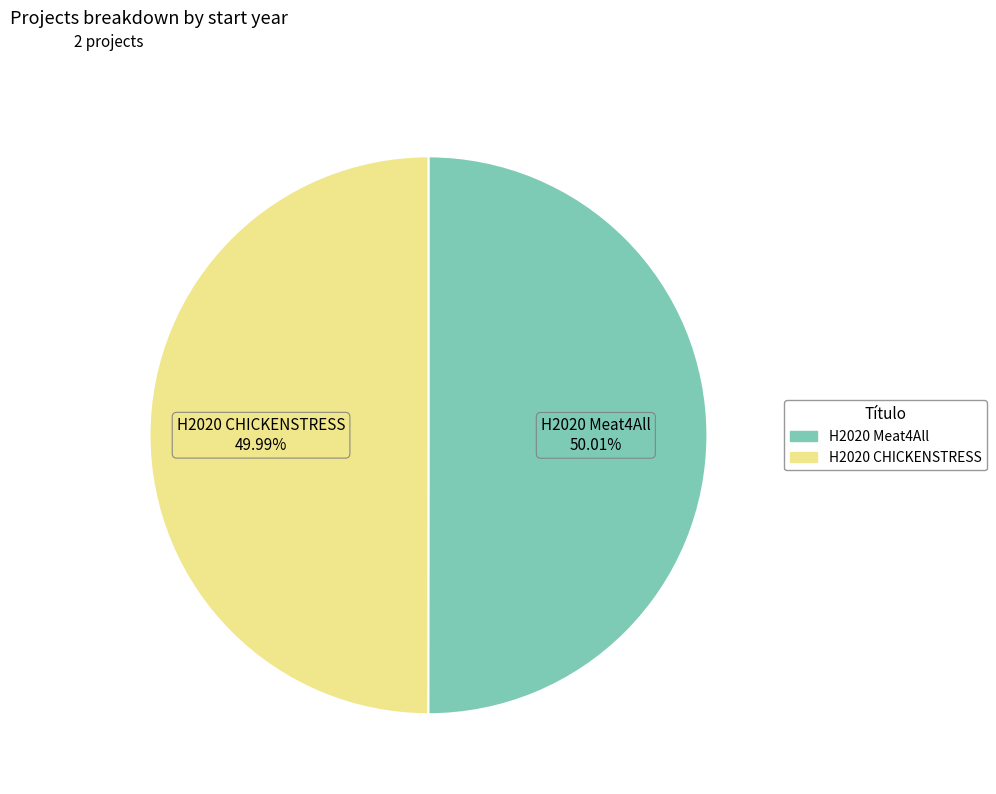

To the nearest percent, what percentage of the pie is H2020 CHICKENSTRESS?

50%